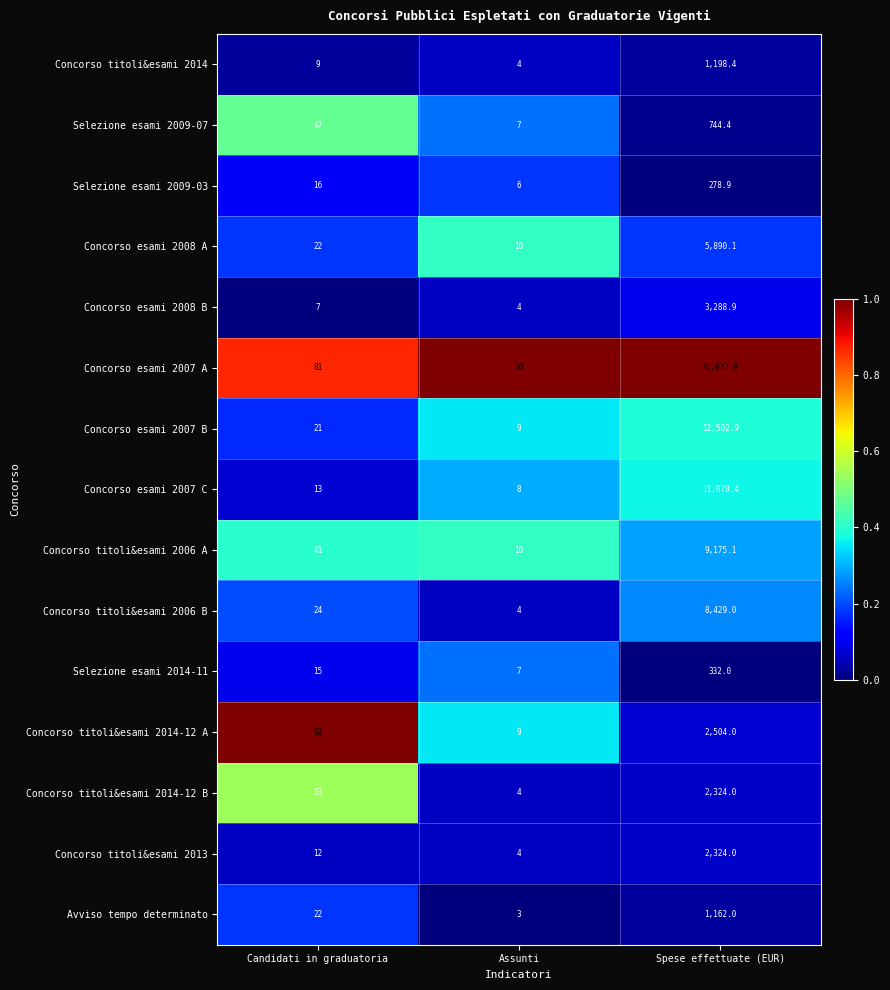

Between Assunti and Spese effettuate (EUR), which series saw the biggest shift?

Concorso esami 2007 A